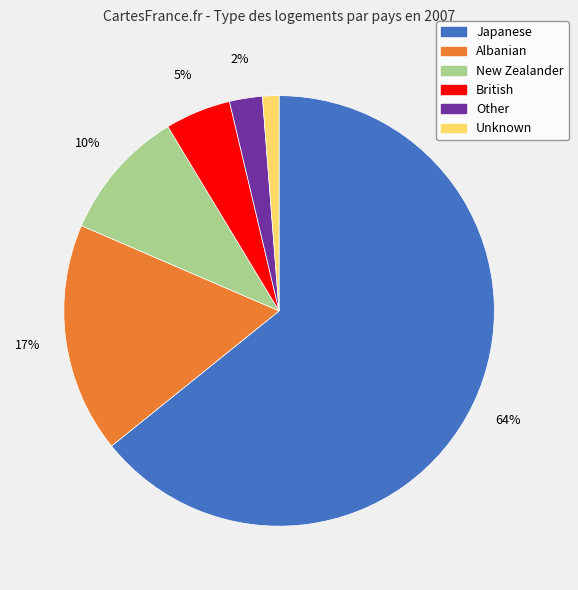

Do New Zealander and Albanian together represent more than half of the pie?

No